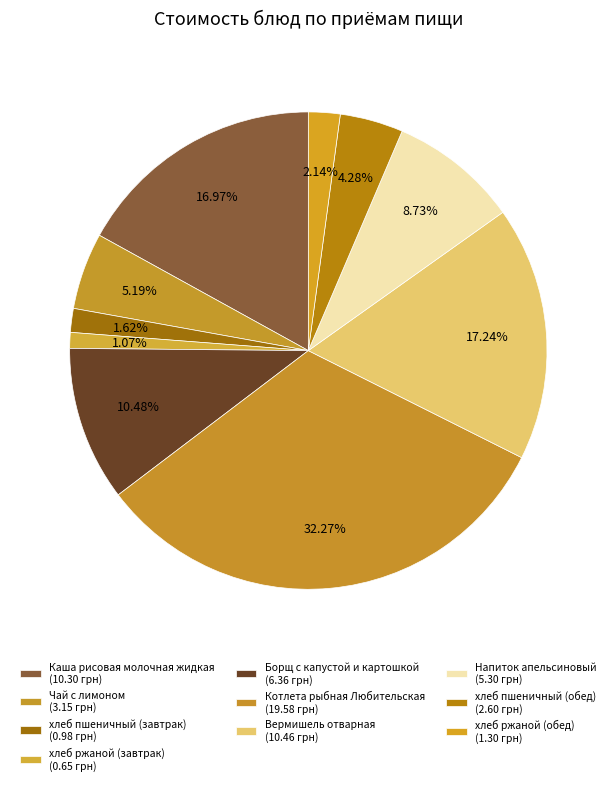

Combined, do хлеб пшеничный (завтрак) and Борщ с капустой и картошкой account for over 50%?

No